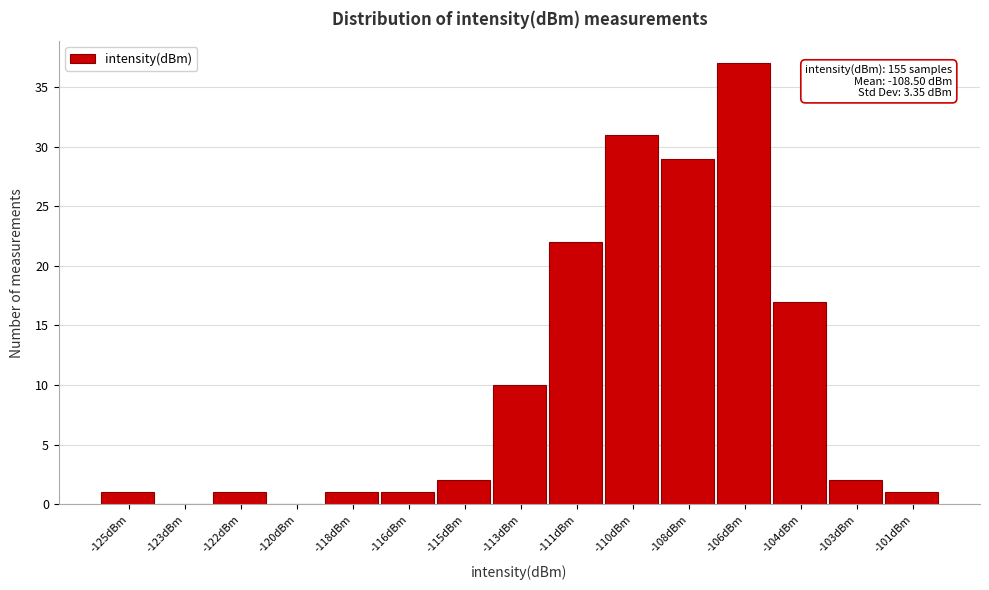

Reading right to left, list all the values displayed in this chart.

-101dBm=1	-103dBm=2	-104dBm=17	-106dBm=37	-108dBm=29	-110dBm=31	-111dBm=22	-113dBm=10	-115dBm=2	-116dBm=1	-118dBm=1	-120dBm=0	-122dBm=1	-123dBm=0	-125dBm=1